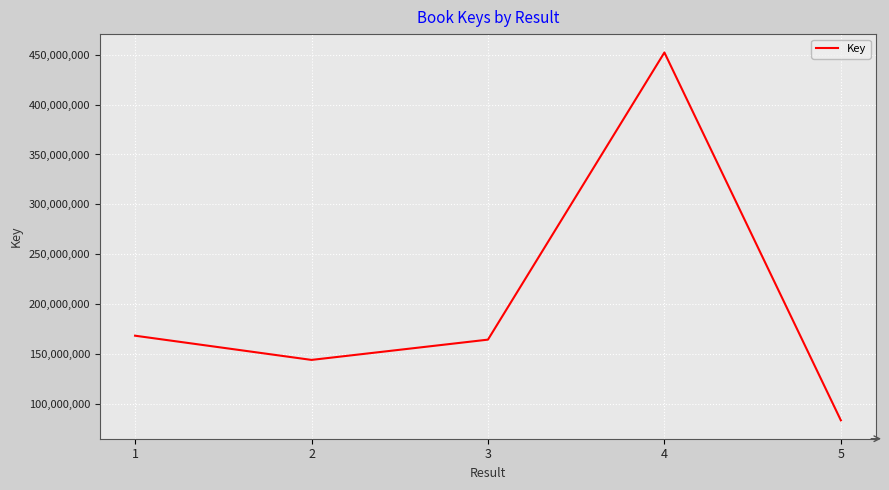

Reading right to left, what are all the values shown in this chart?

5=83430962	4=452272290	3=164349543	2=144016089	1=168298635